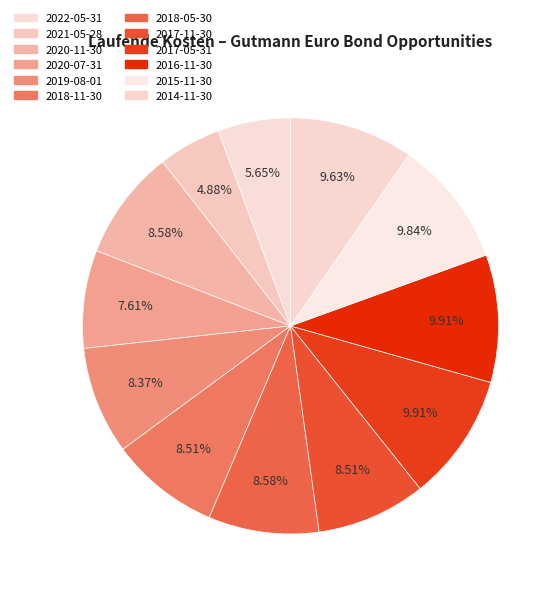

How much of the chart is everything except 2016-11-30?

90.1%